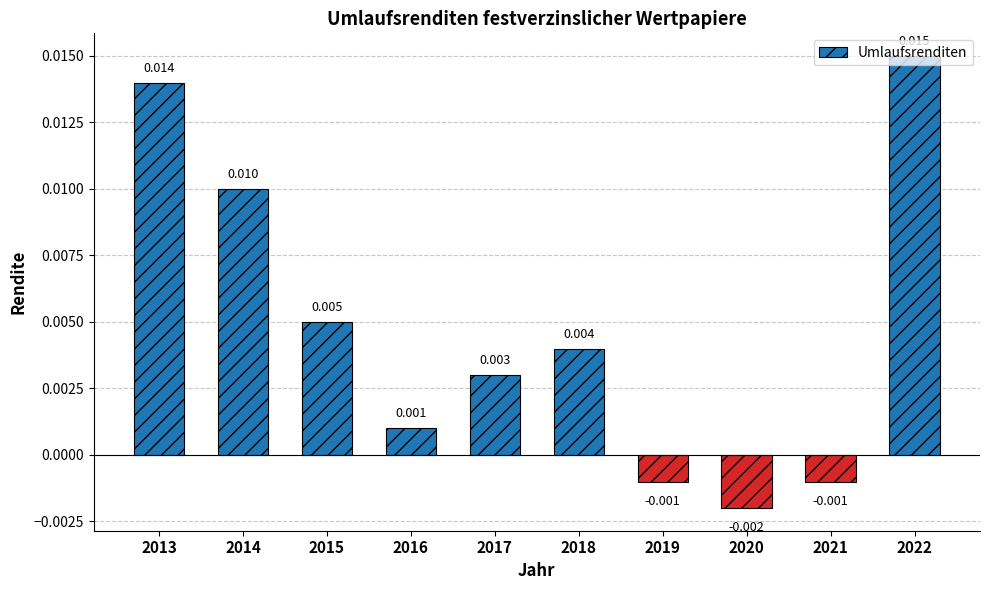

Rank the categories by value from lowest to highest.

2020, 2019, 2021, 2016, 2017, 2018, 2015, 2014, 2013, 2022